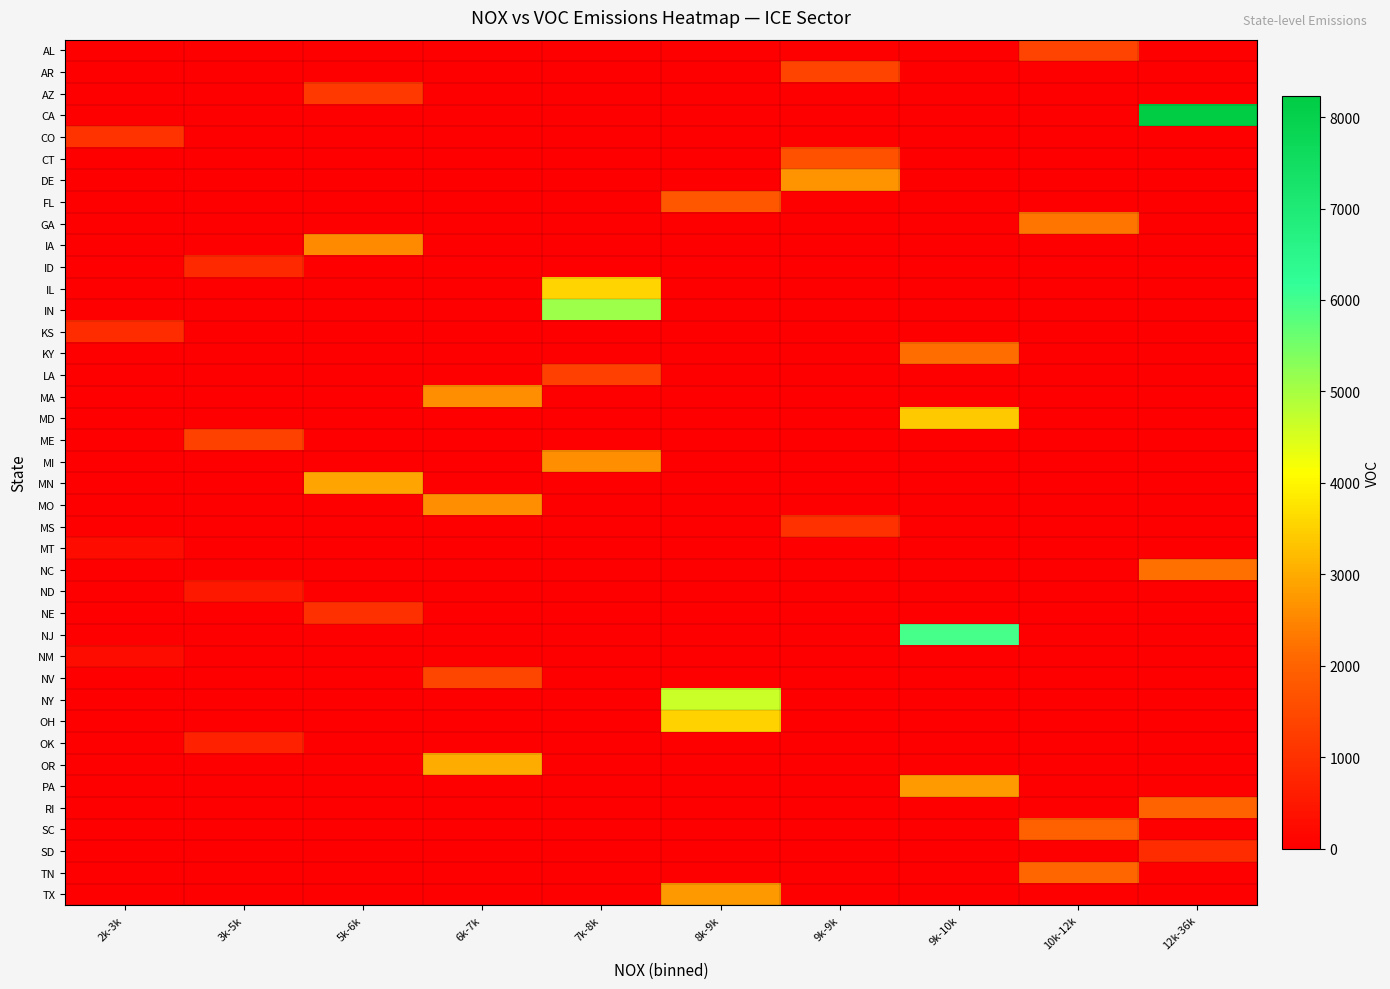

At 12k-36k, list the series in order from largest to smallest.

CA, NC, RI, SD, AL, AR, AZ, CO, CT, DE, FL, GA, IA, ID, IL, IN, KS, KY, LA, MA, MD, ME, MI, MN, MO, MS, MT, ND, NE, NJ, NM, NV, NY, OH, OK, OR, PA, SC, TN, TX